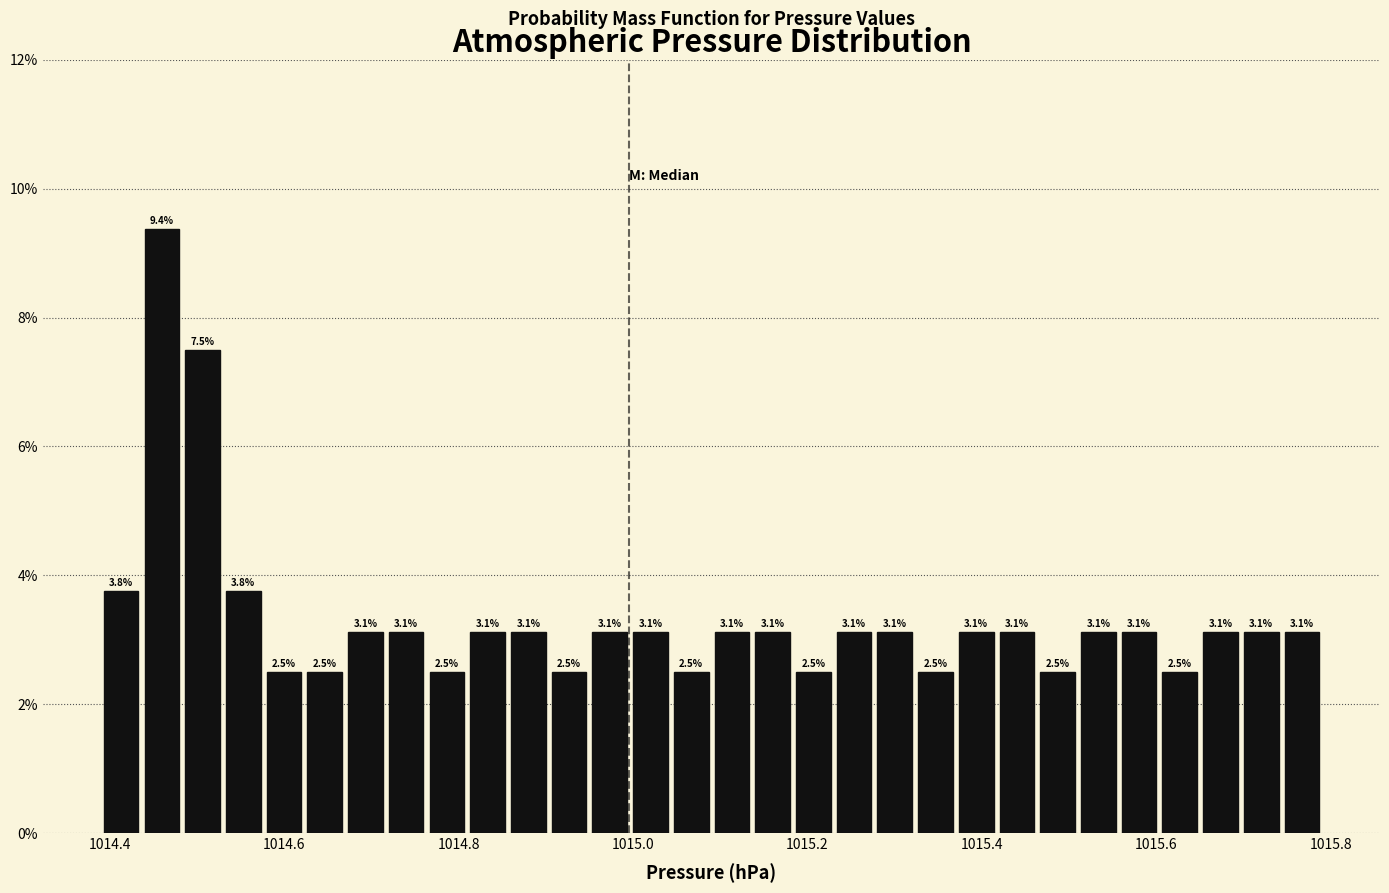

Read against the x-axis, roughly where is the centre of the tallest bar?

1014.46